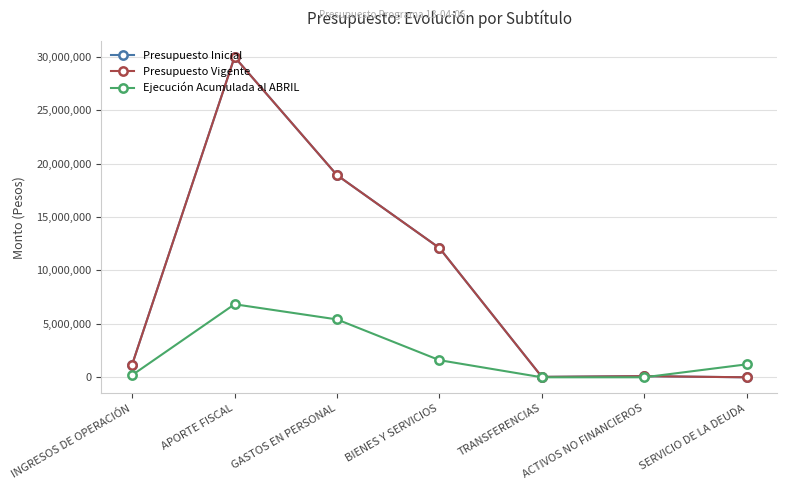

At which category does the chart reach its minimum across all series?

SERVICIO DE LA DEUDA